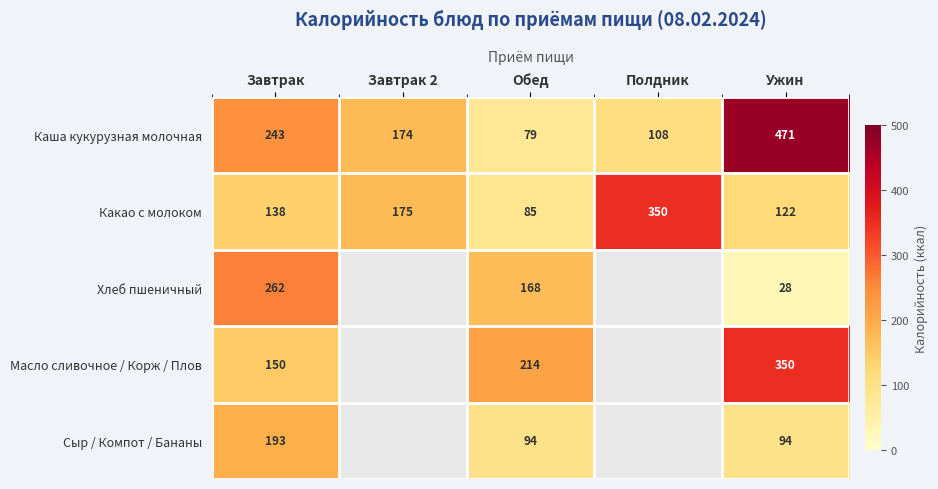

Count the number of data series in this chart.

5